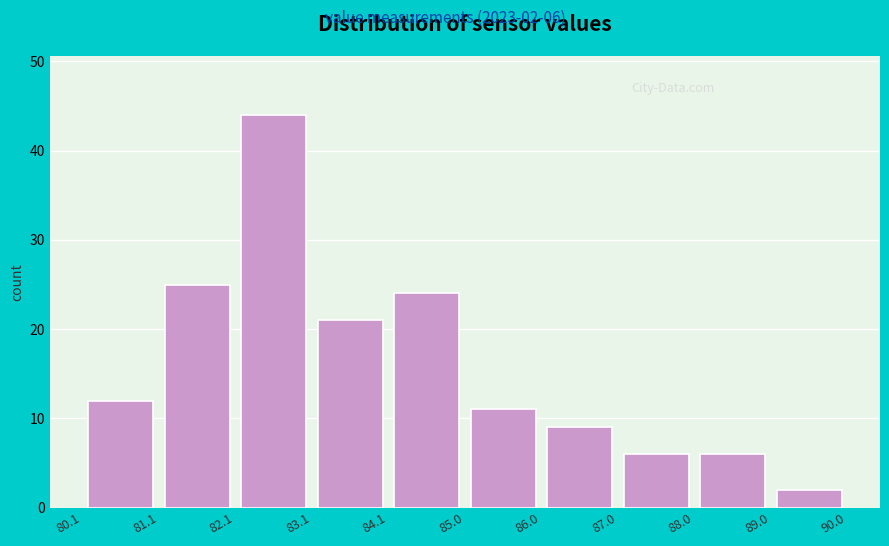

Which range on the x-axis has the tallest bar?

82.1 to 83.1